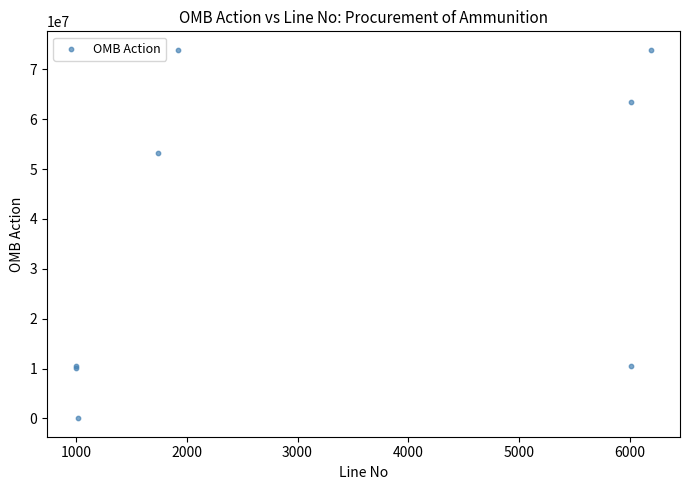

What Y value in the scatter plot is closest to 36983220?

53270422